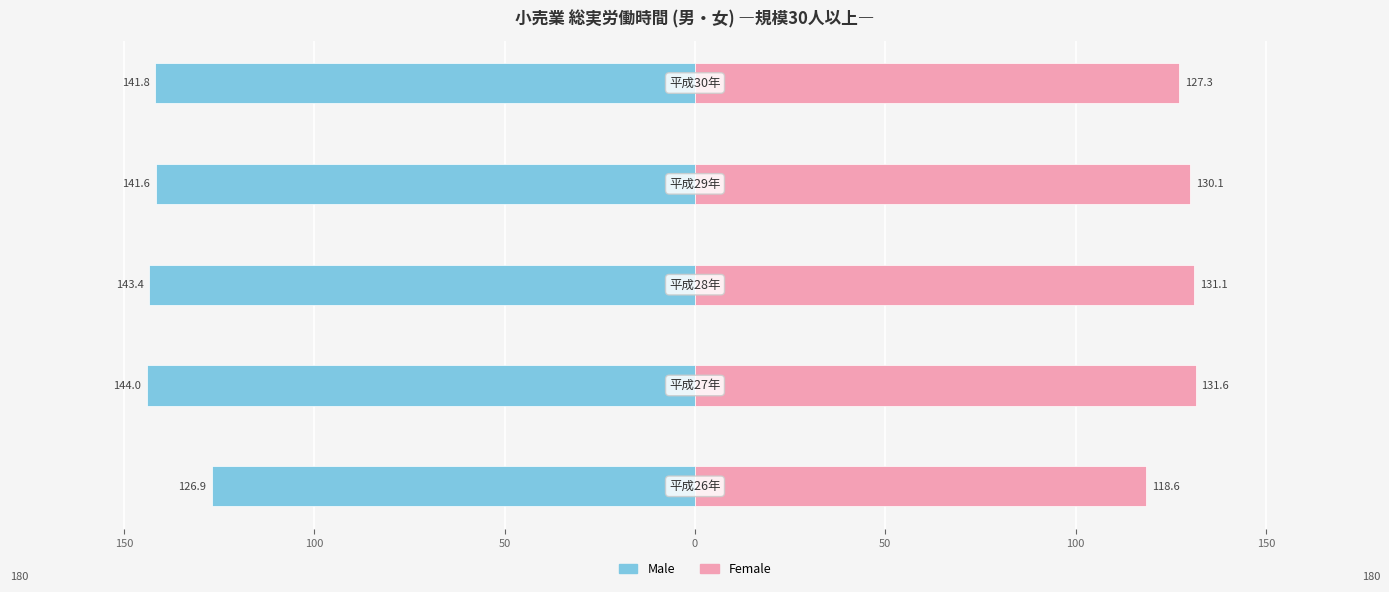

Reading left to right, extract all data points from this chart.

Male: -126.9	-144.0	-143.4	-141.6	-141.8
Female: 118.6	131.6	131.1	130.1	127.3